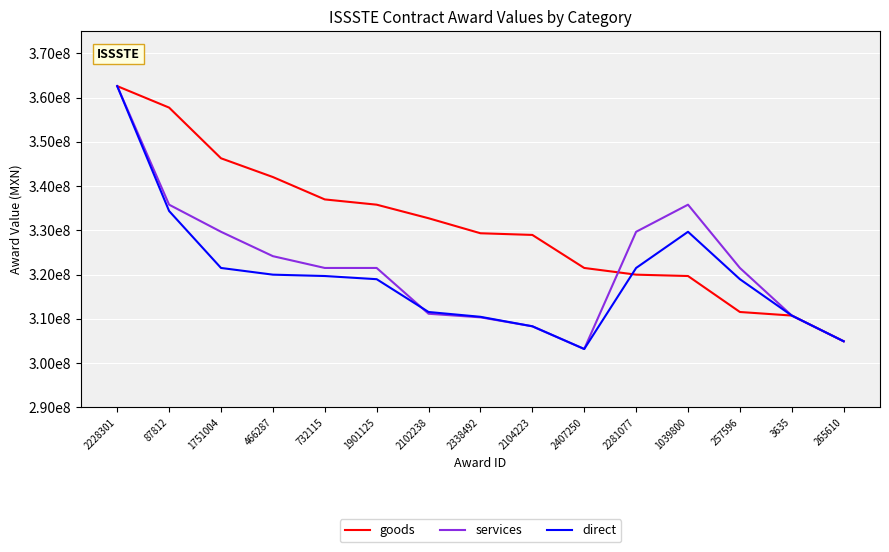

Reading left to right, what are all the values shown in this chart?

goods: 362601888	357748012	346296788	342058272	337000000	335812231	332747167	329355728	328977802	321513840	320000000	319692404	311563934	310757807	304946460
services: 362601888	335812231	329687803	324178662	321513840	321513840	311166392	310355761	308333871	303202816	329687803	335812231	321513840	310757807	304946460
direct: 362601888	334380436	321513840	320000000	319692404	318975019	311563934	310475987	308333871	303202816	321513840	329687803	318975019	310757807	304946460